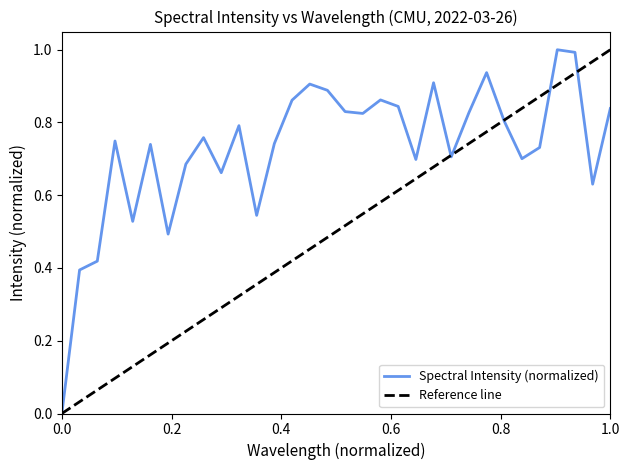

Between 218.2508 and 219.0156, which is larger?

219.0156